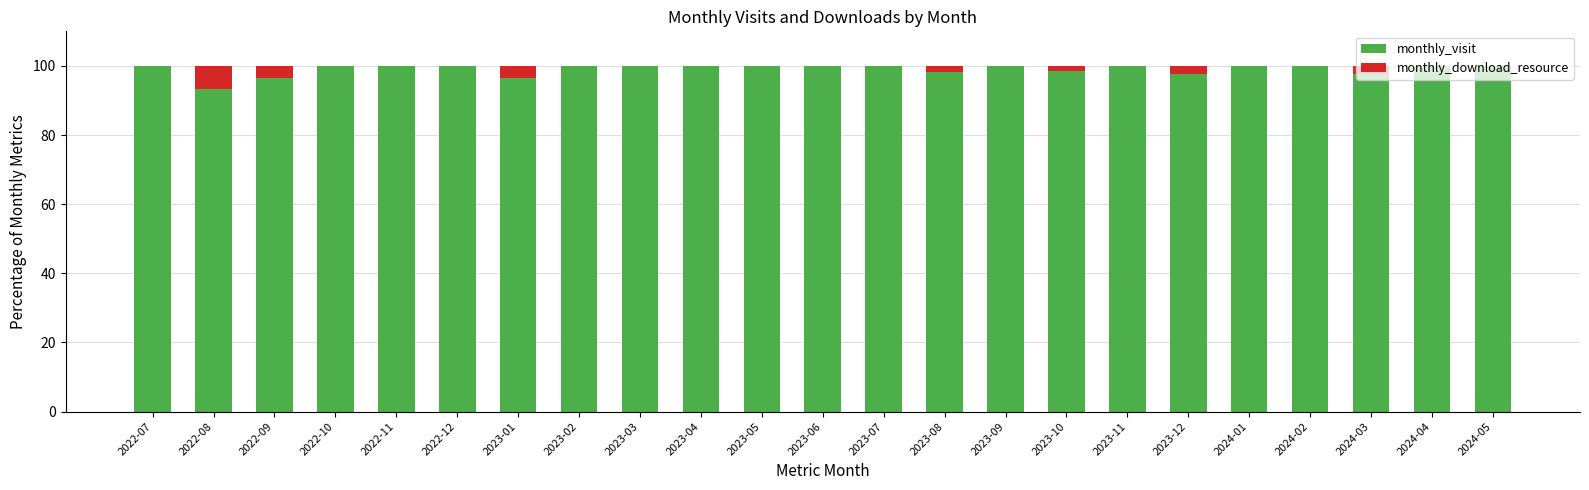

What is the highest value of the monthly_visit series?

100.0